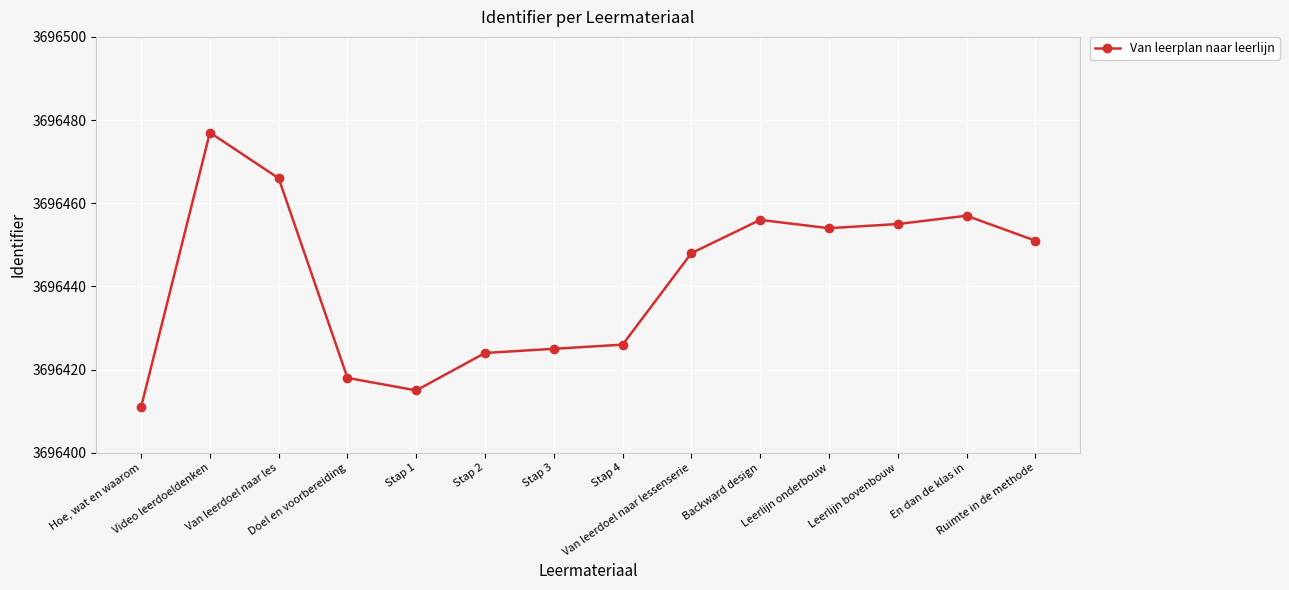

Which has a higher value, Hoe, wat en waarom or Van leerdoel naar les?

Van leerdoel naar les